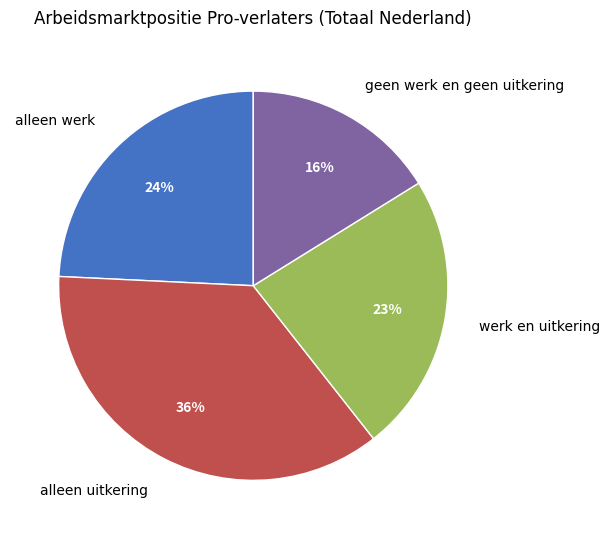

Does alleen werk represent more than half of the total?

No